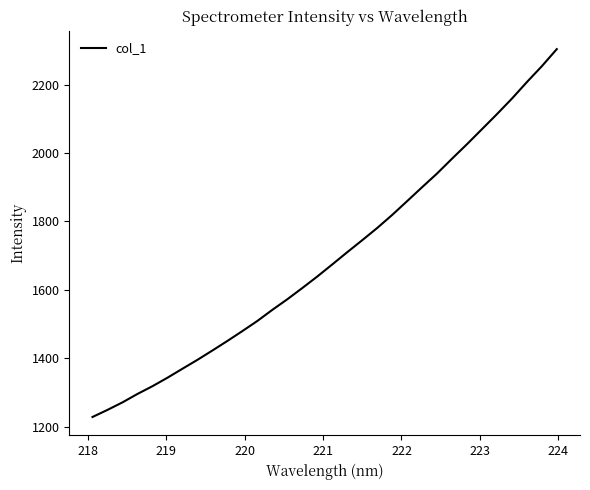

What is the difference between the maximum and minimum values?

1076.4